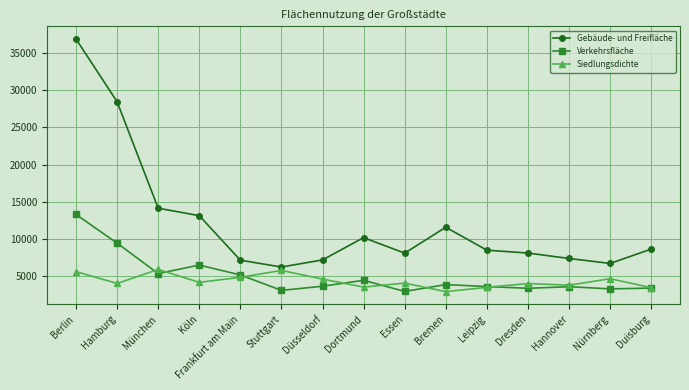

At which category is the sum across all series the highest?

Berlin